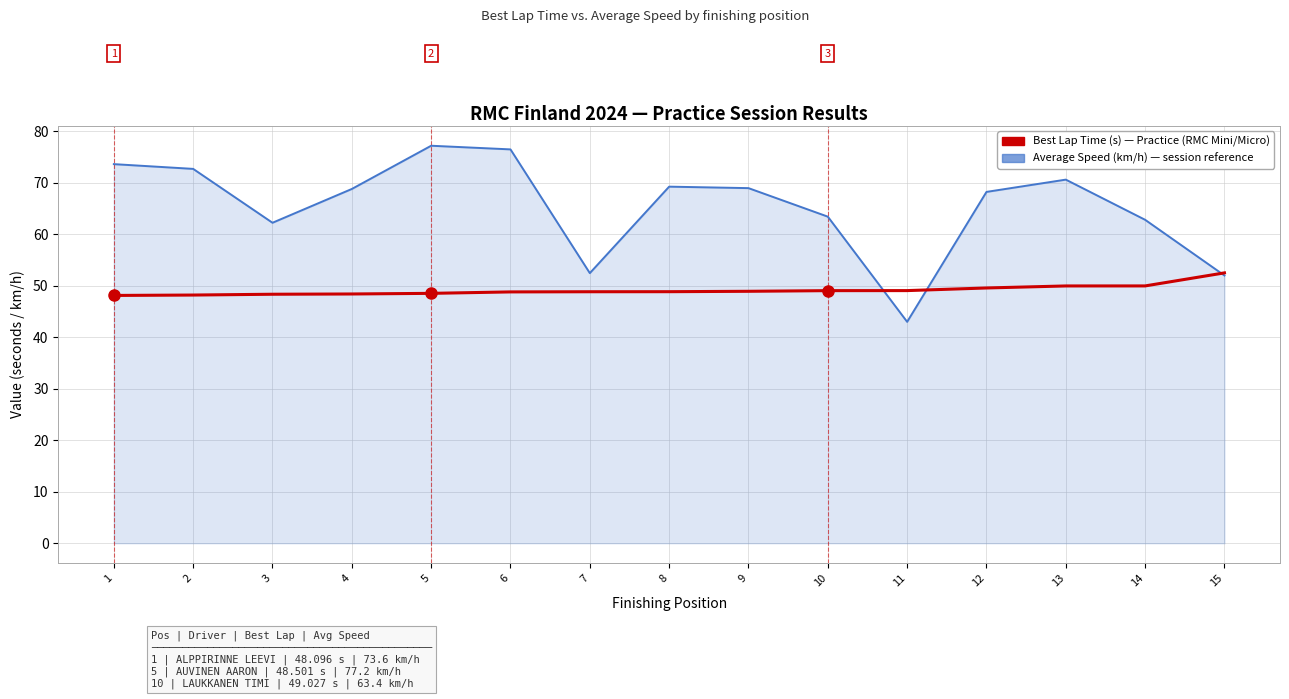

What is the total value across all series at 13?

120.5